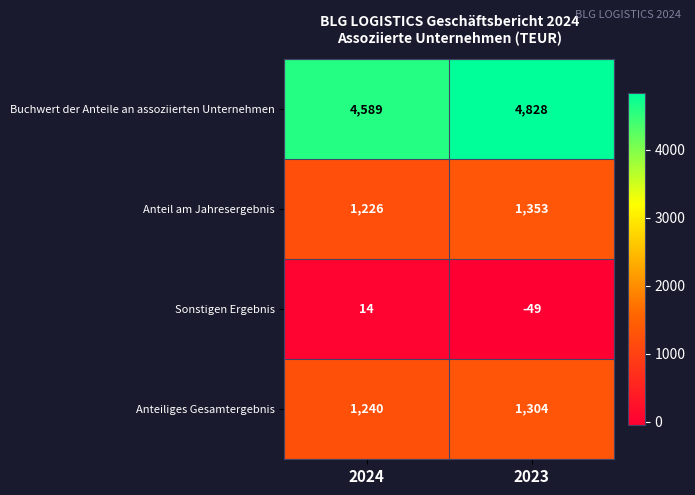

The Anteil am Jahresergebnis series shows 1226 at 2024. True or false?

True